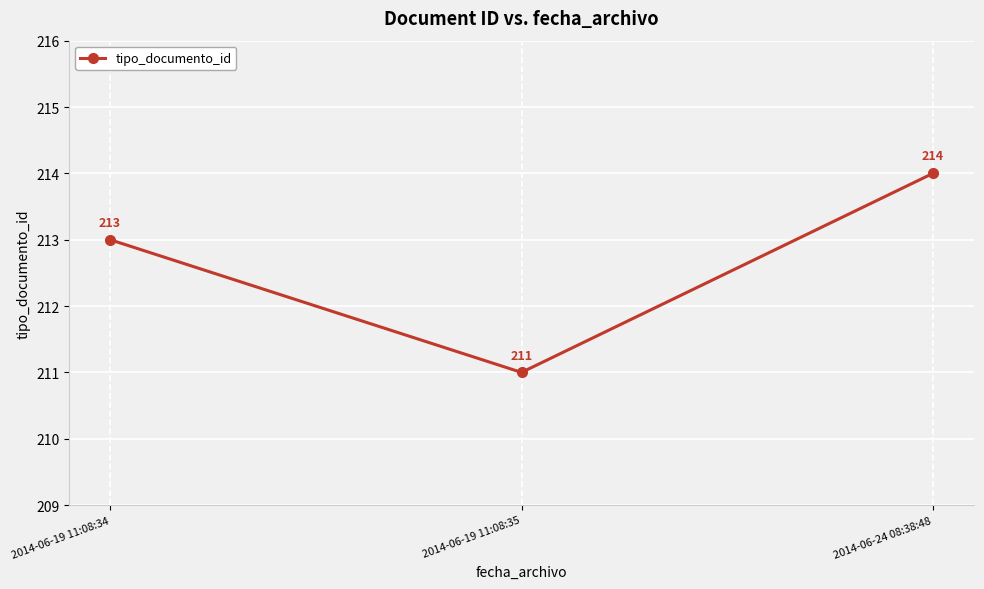

The value at 2014-06-19 11:08:35 is 211. True or false?

True